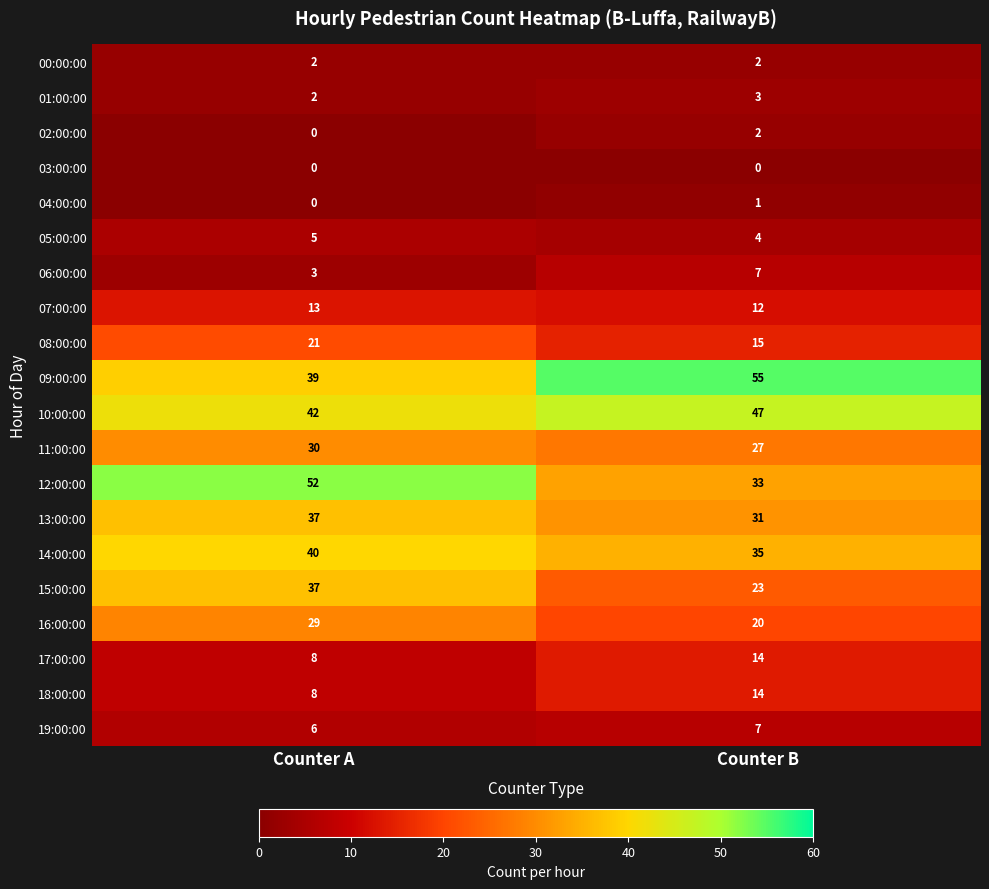

What is the approximate value of 08:00:00 at Counter A?

21